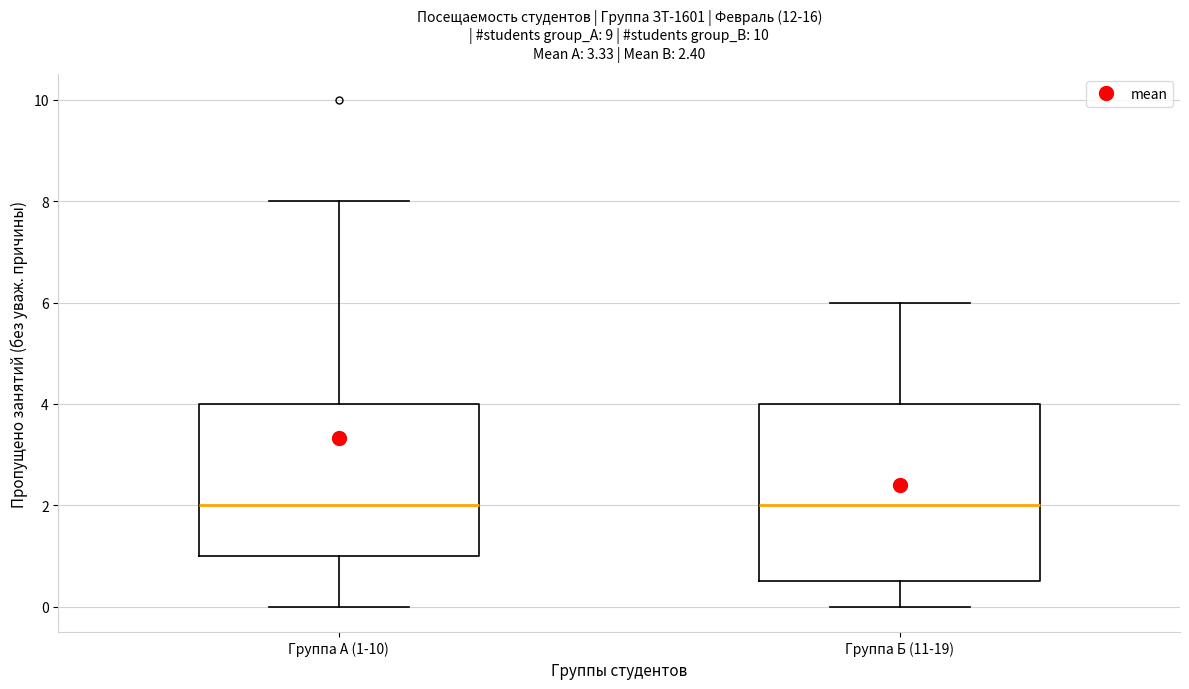

Which box is the tallest, from its lower edge to its upper edge?

Группа Б (11-19)